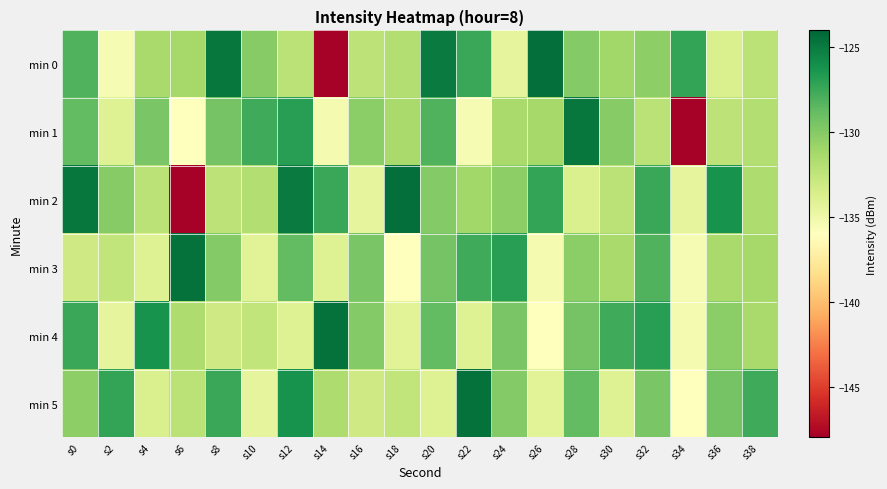

What is the spread (max minus min) of values at s14?

23.3